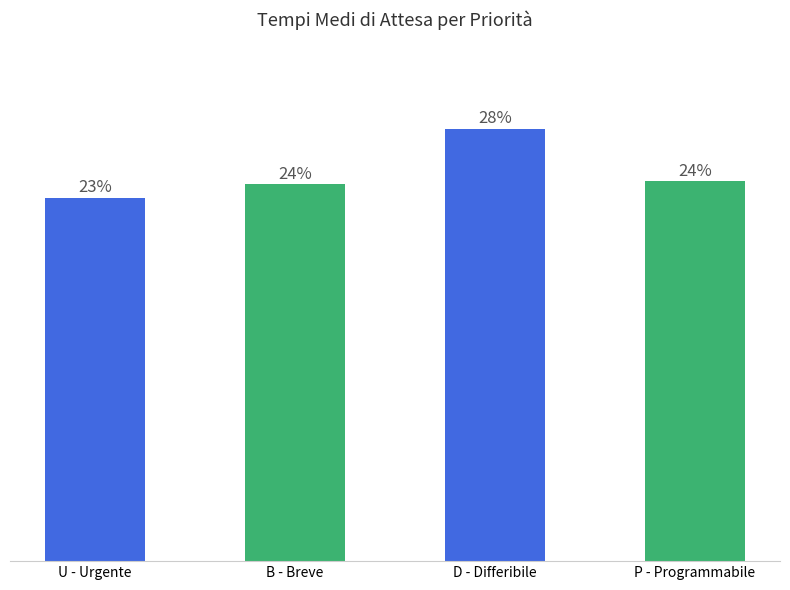

At which category does the chart reach its peak across all series?

D - Differibile